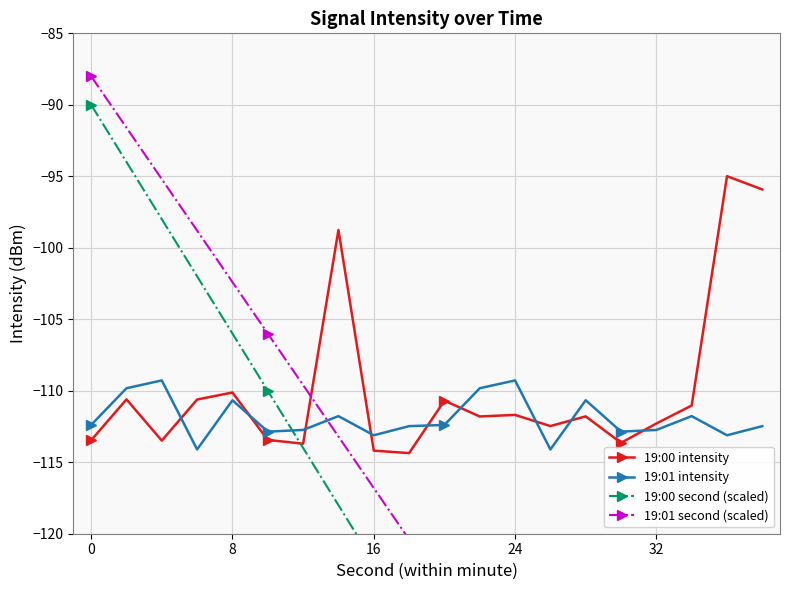

What is the lowest value of the 19:00 intensity series?

-114.4